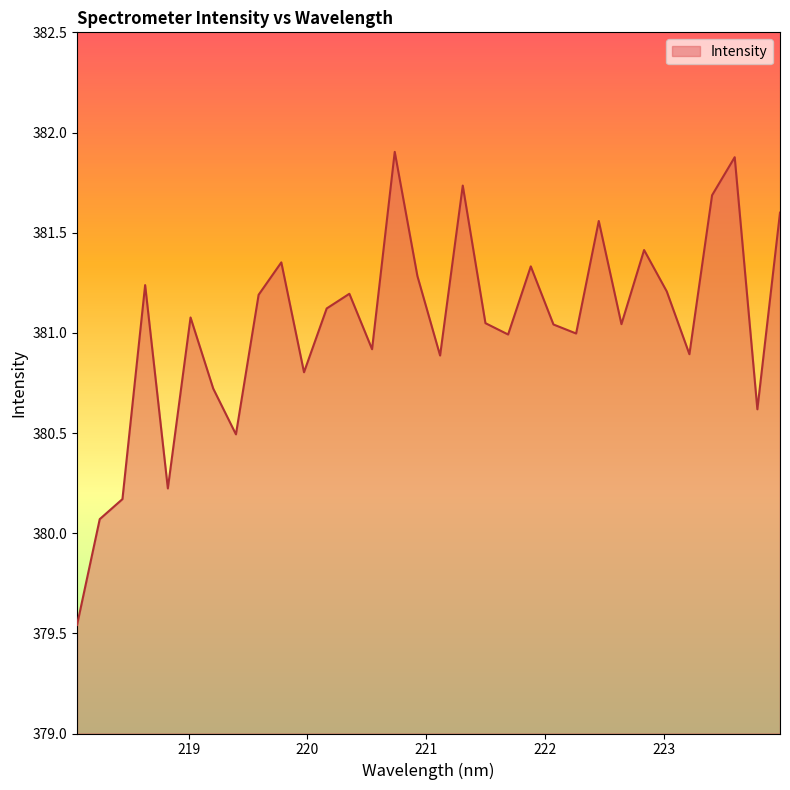

What is the difference between the maximum and minimum values?

2.4